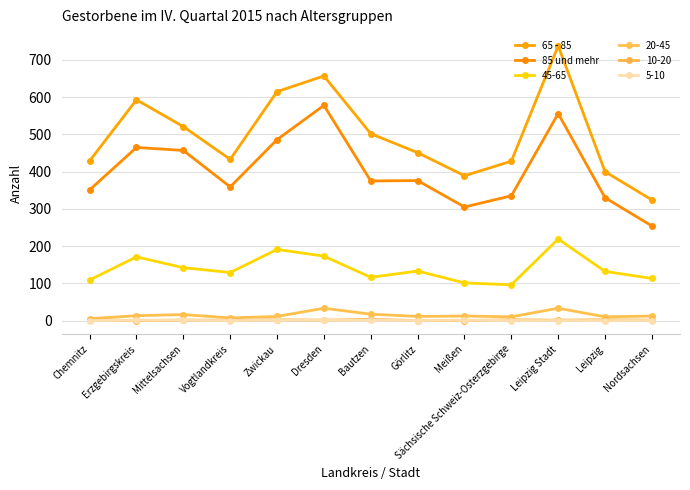

What is the label of the 4th point from the right?

Sächsische Schweiz-Osterzgebirge